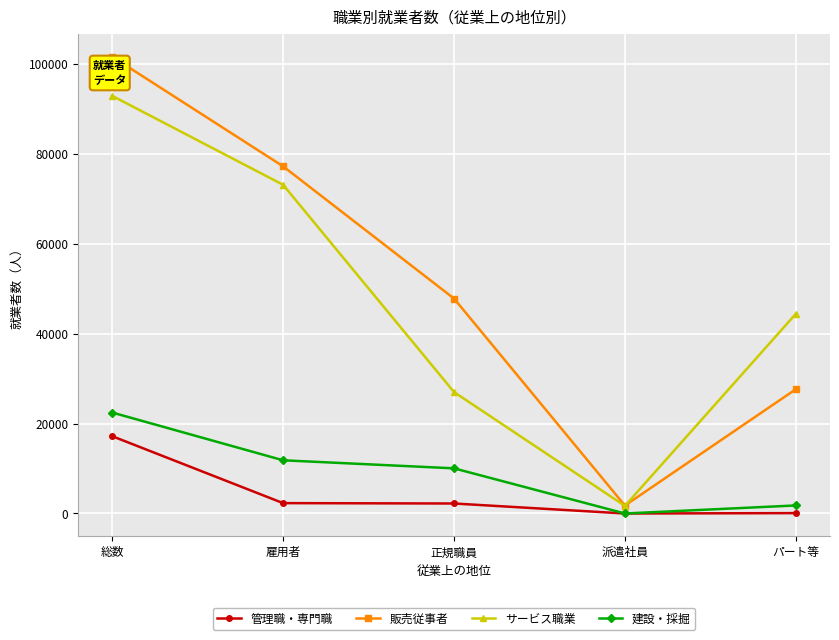

Which series has the largest total across all categories?

販売従事者